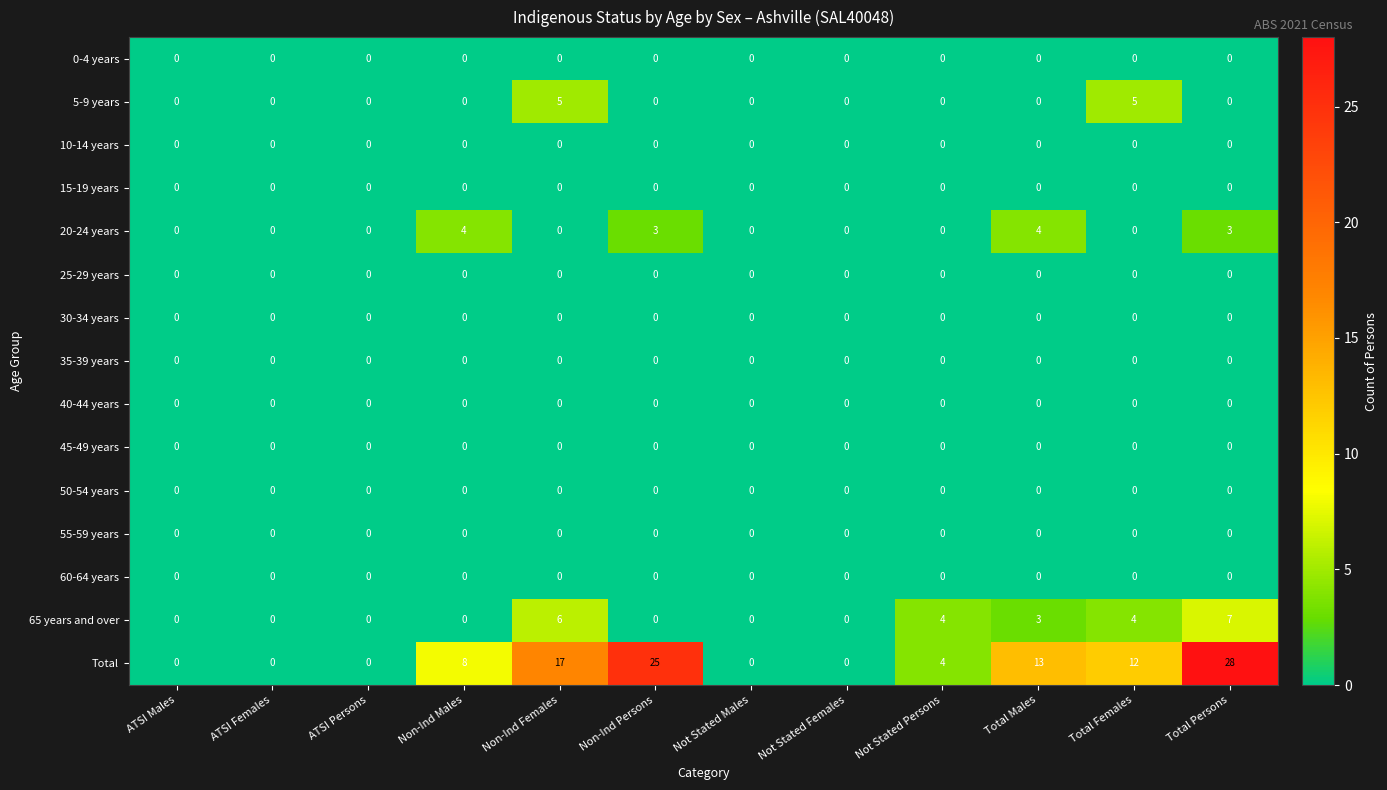

What is the greatest value displayed?

28